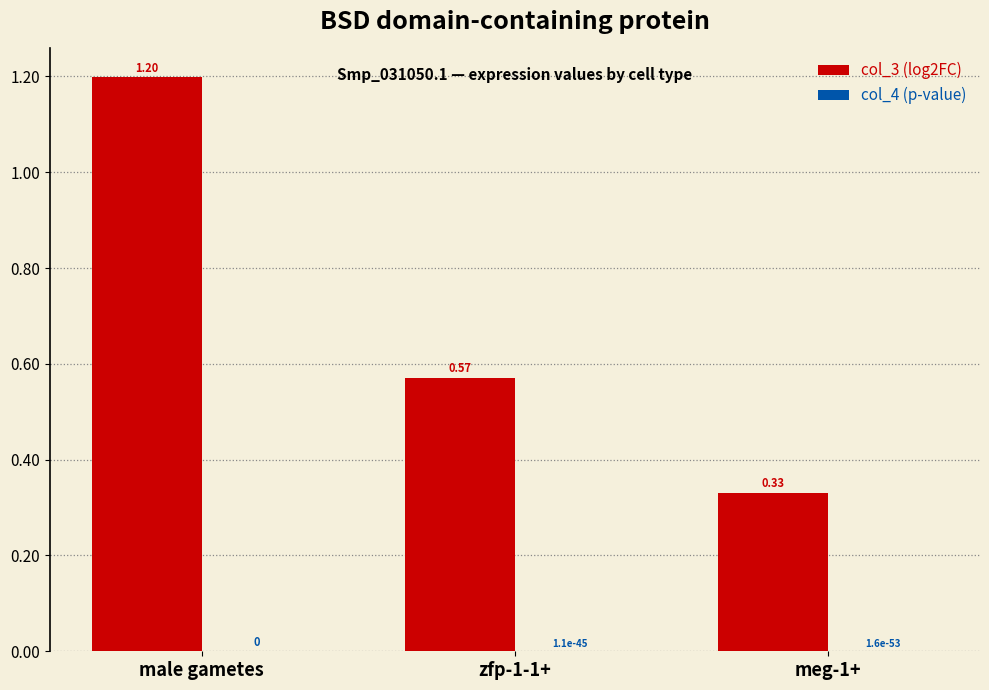

What is the total value across all series at male gametes?

1.2